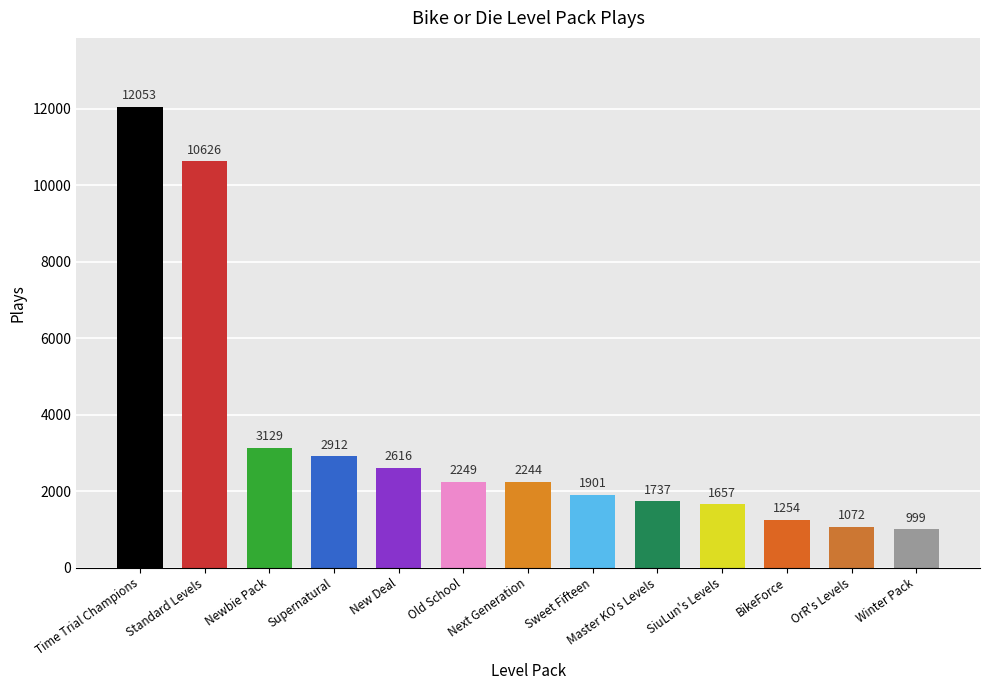

At which label does the data first exceed 2244?

Time Trial Champions